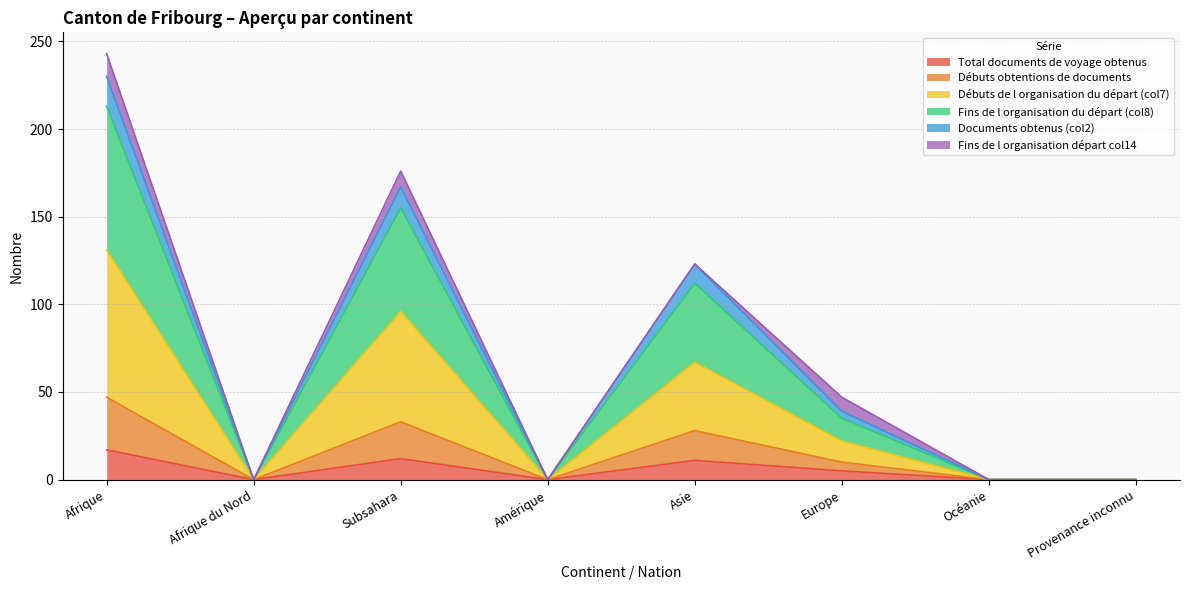

At which category does Fins de l organisation du départ (col8) reach its first local peak?

Subsahara